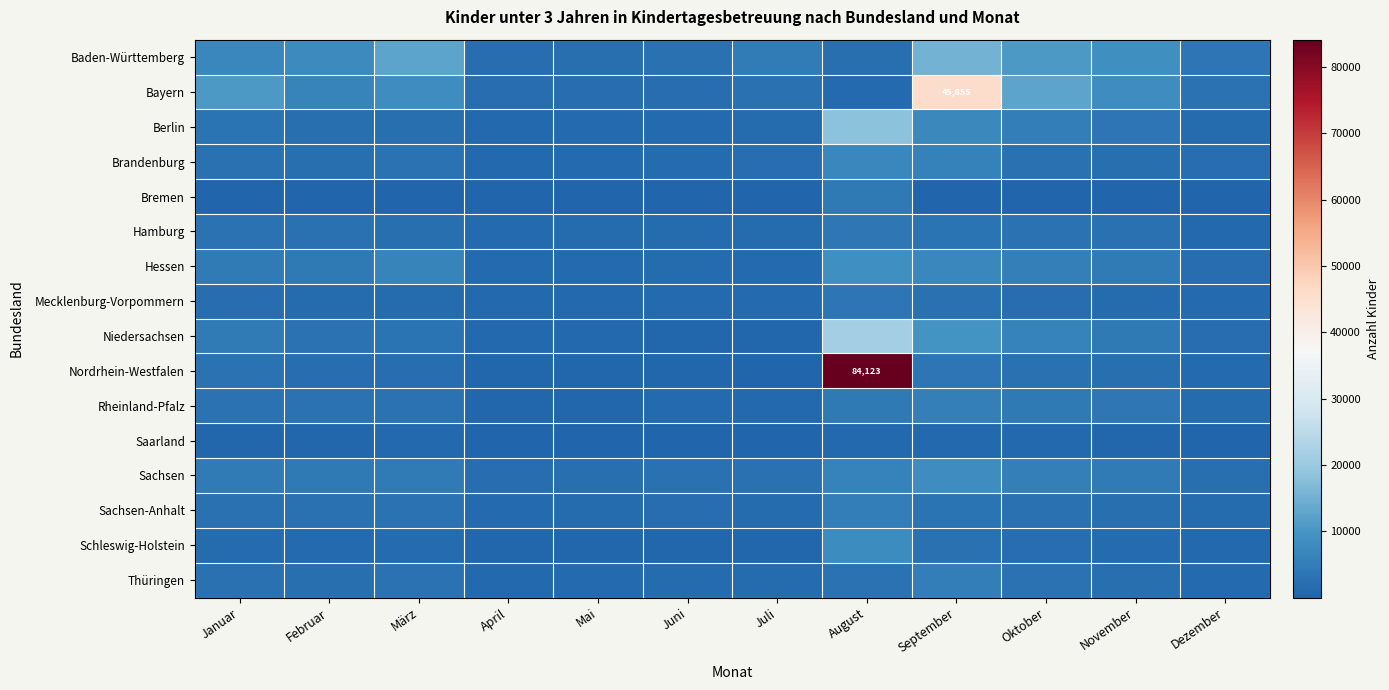

Which category has the highest value in the Mecklenburg-Vorpommern series?

August